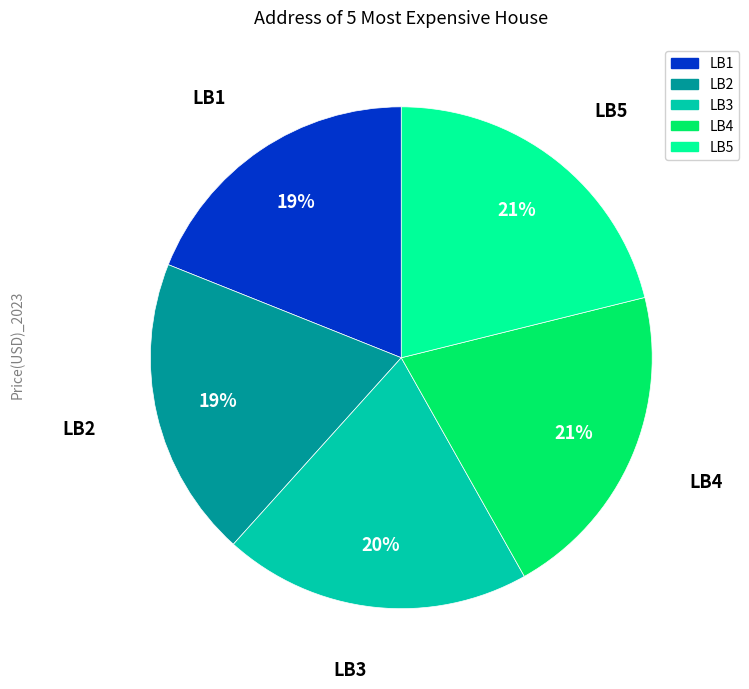

To the nearest percent, what percentage of the pie is LB5?

21%